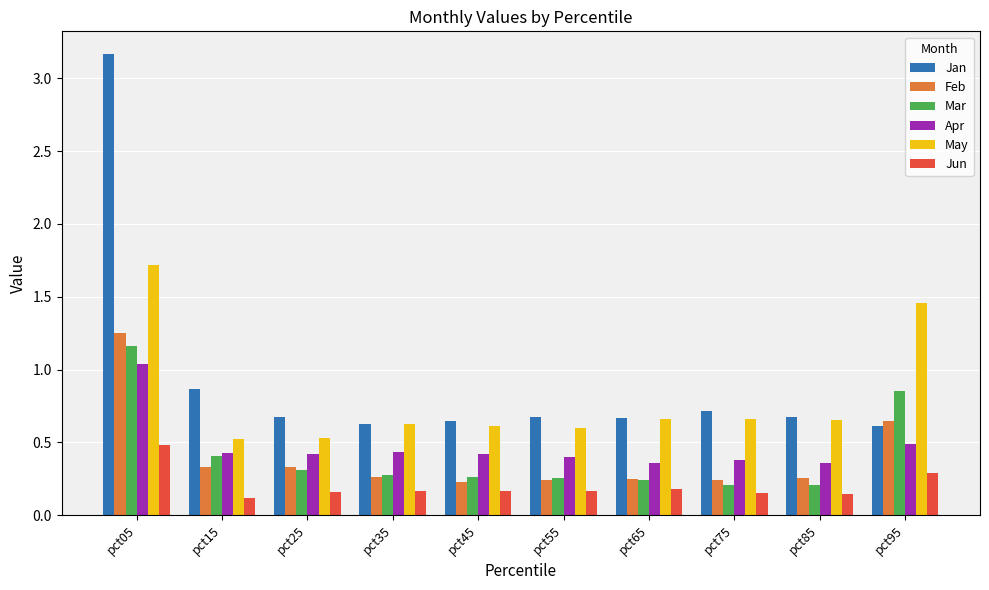

What is the highest value of the May series?

1.7